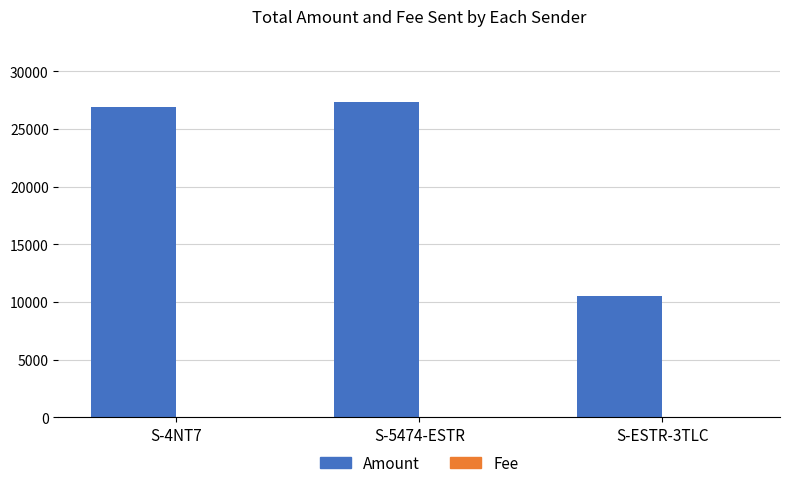

What is the highest value of the Amount series?

27350.0